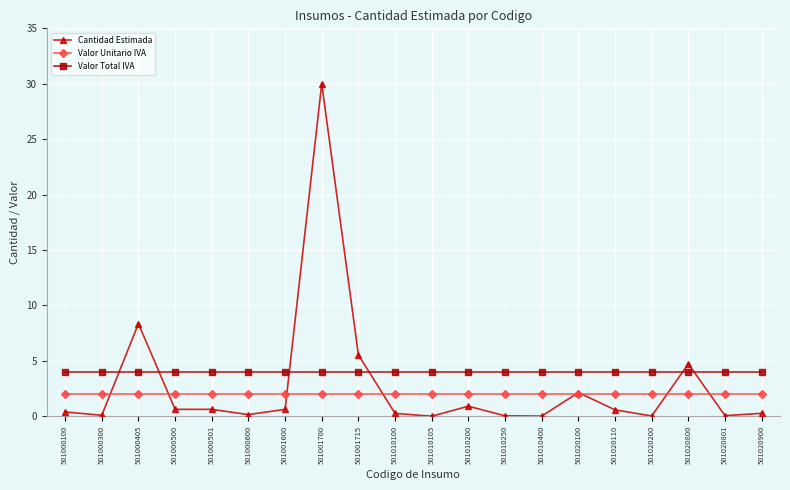

True or false: Valor Total IVA and Valor Unitario IVA intersect in this chart.

False